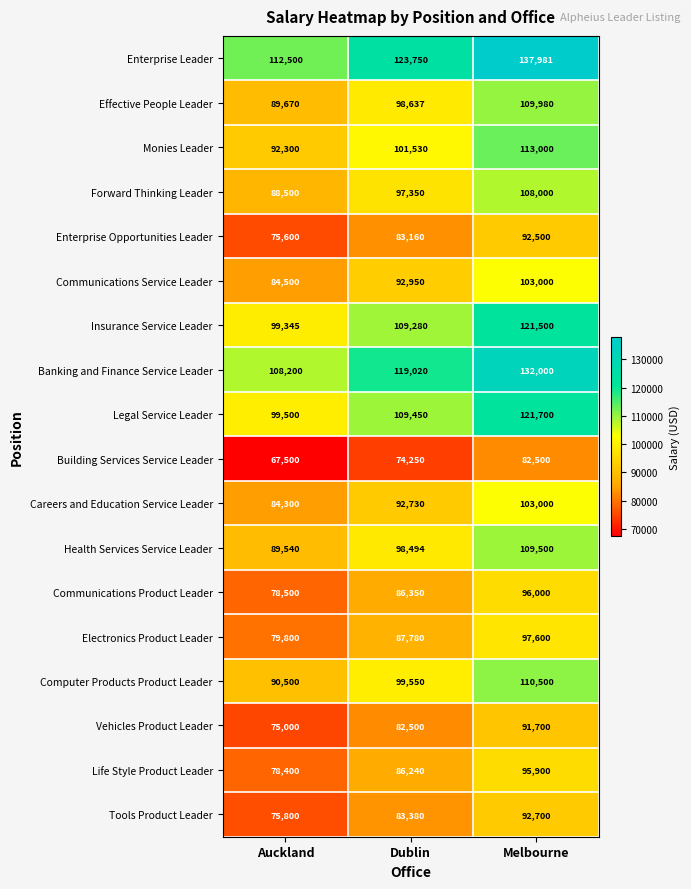

At which category is the sum across all series the highest?

Melbourne